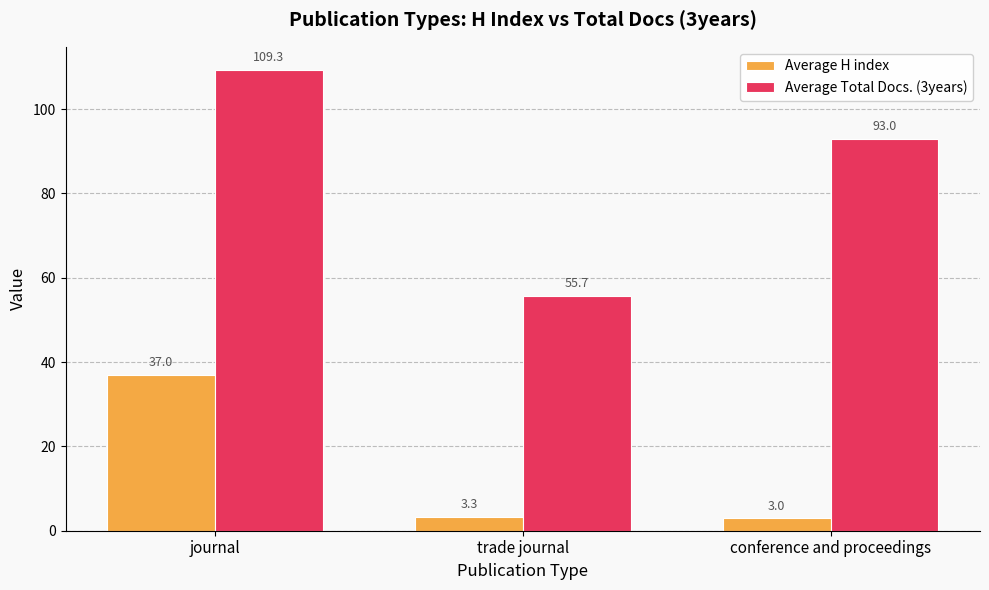

Reading right to left, list all the values displayed in this chart.

Average H index: 3.0	3.3	37.0
Average Total Docs. (3years): 93.0	55.7	109.3